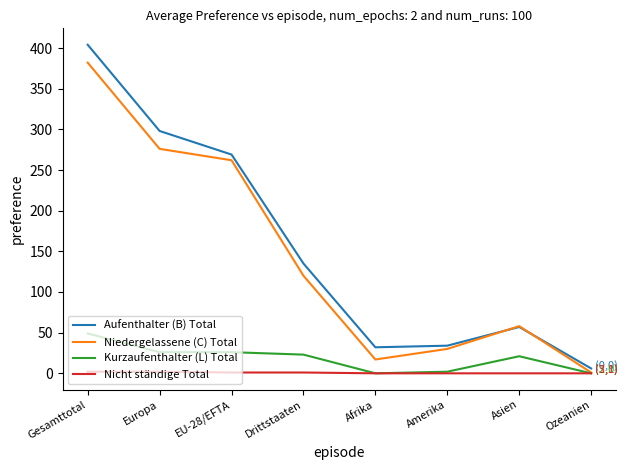

Which series has the largest range (max minus min)?

Aufenthalter (B) Total